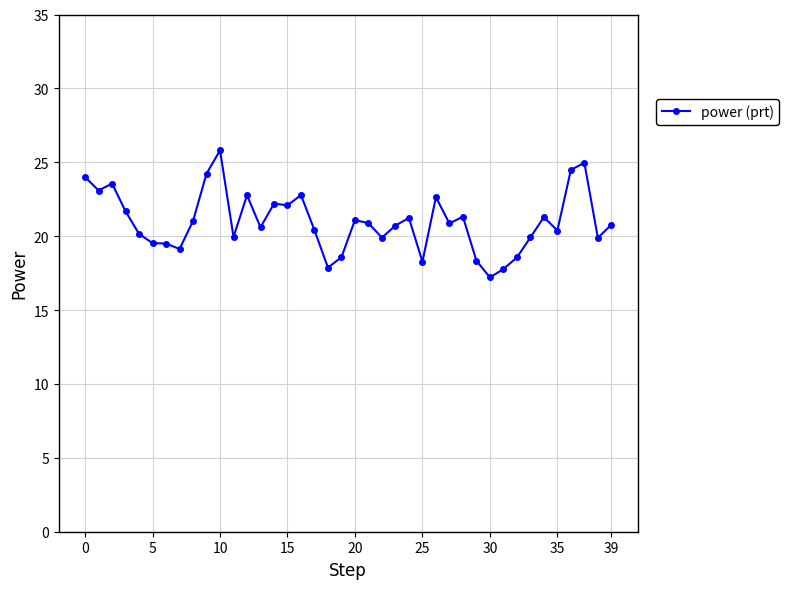

What is the difference between the maximum and minimum values?

8.6